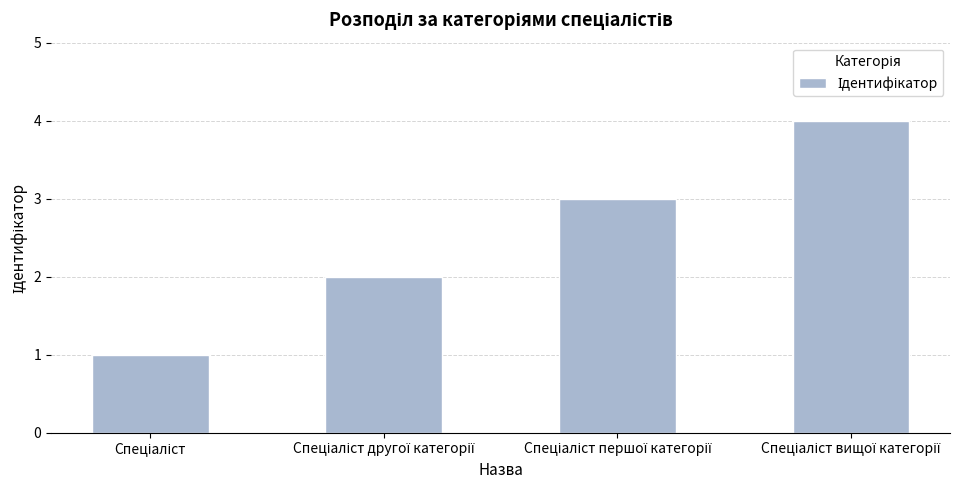

What is the maximum value shown in the chart?

4